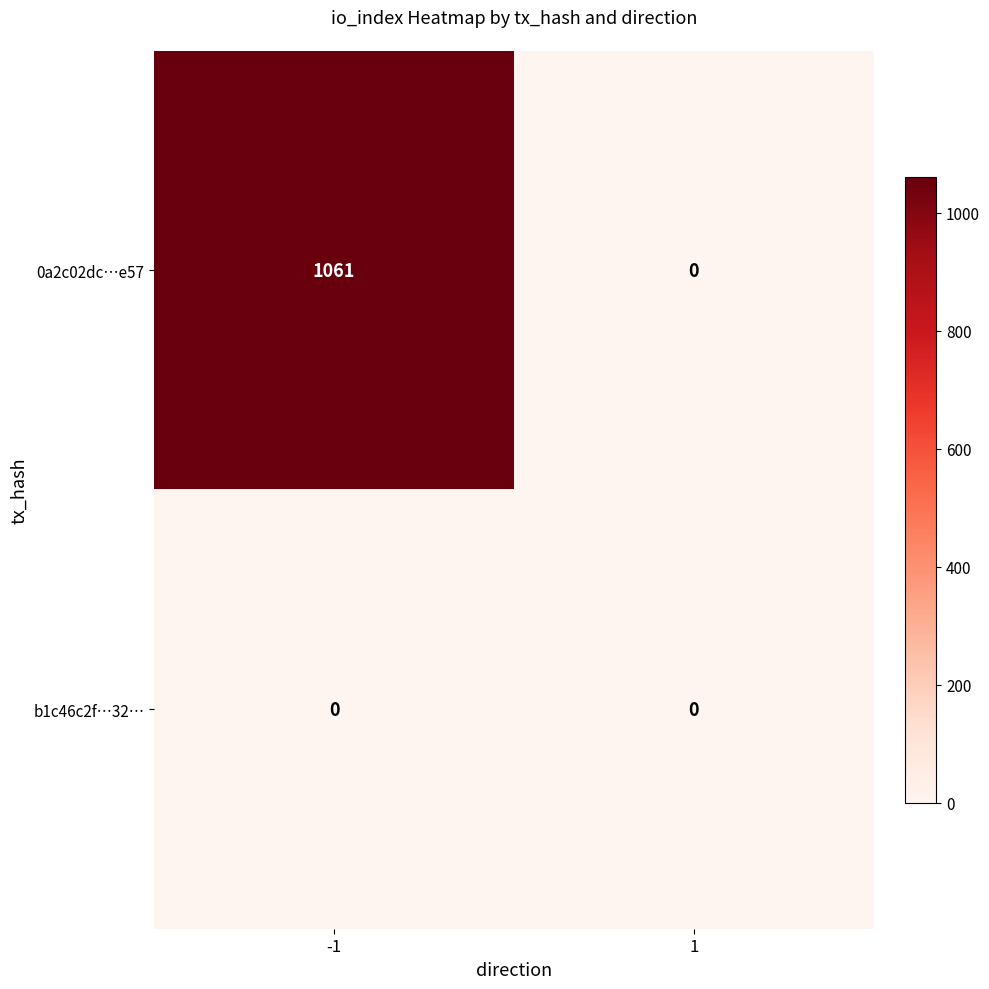

Rank the series by their maximum value, from highest to lowest.

0a2c02dc…e57, b1c46c2f…32…